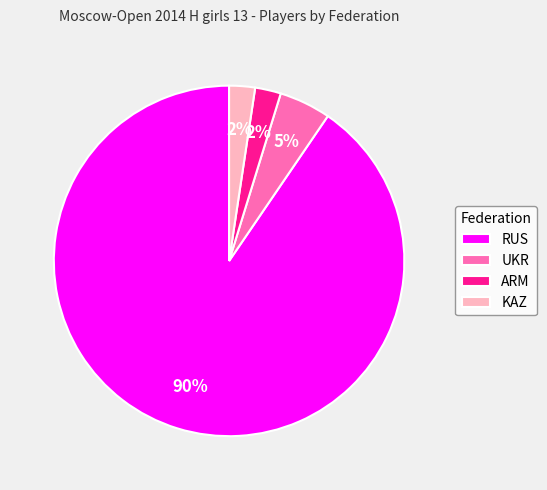

Which slice is the largest?

RUS